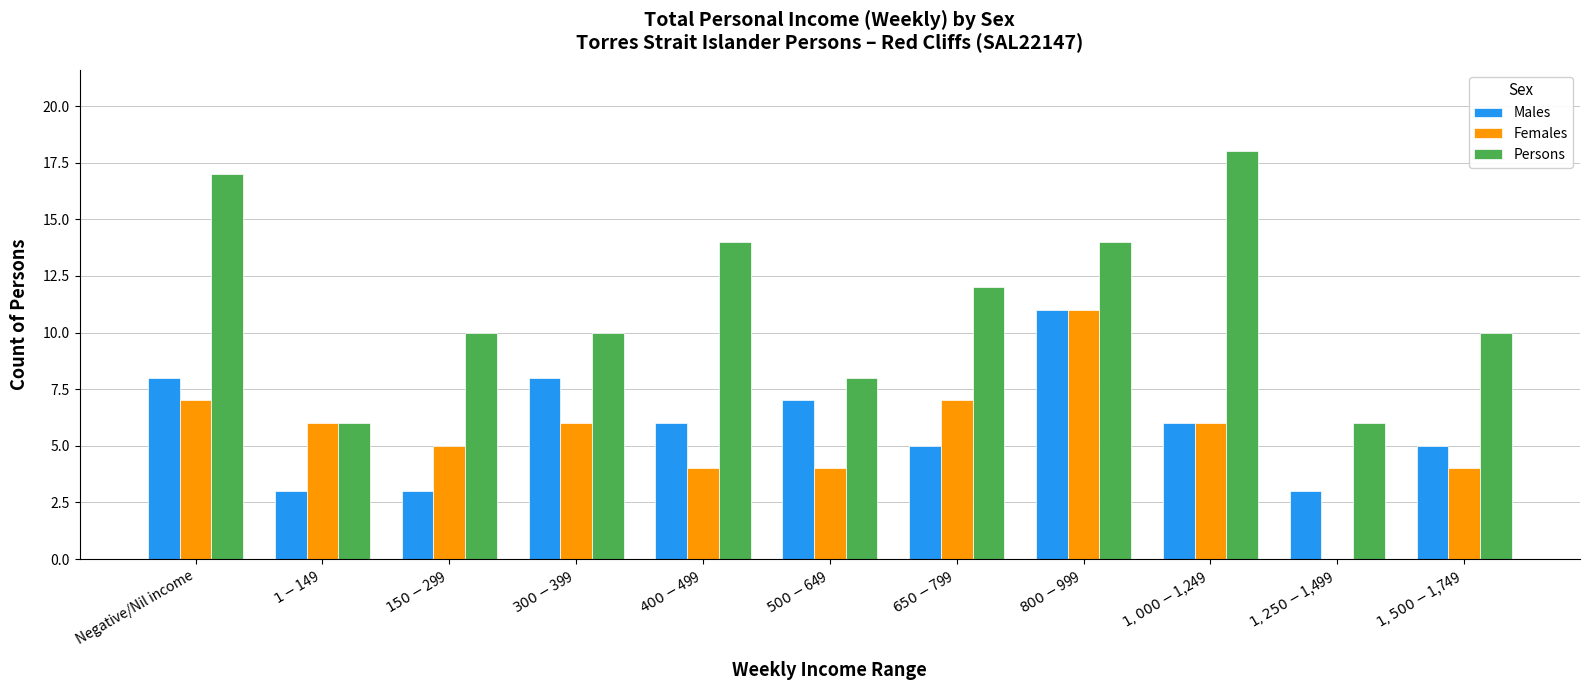

At which label is Females closest to 5?

$150-$299